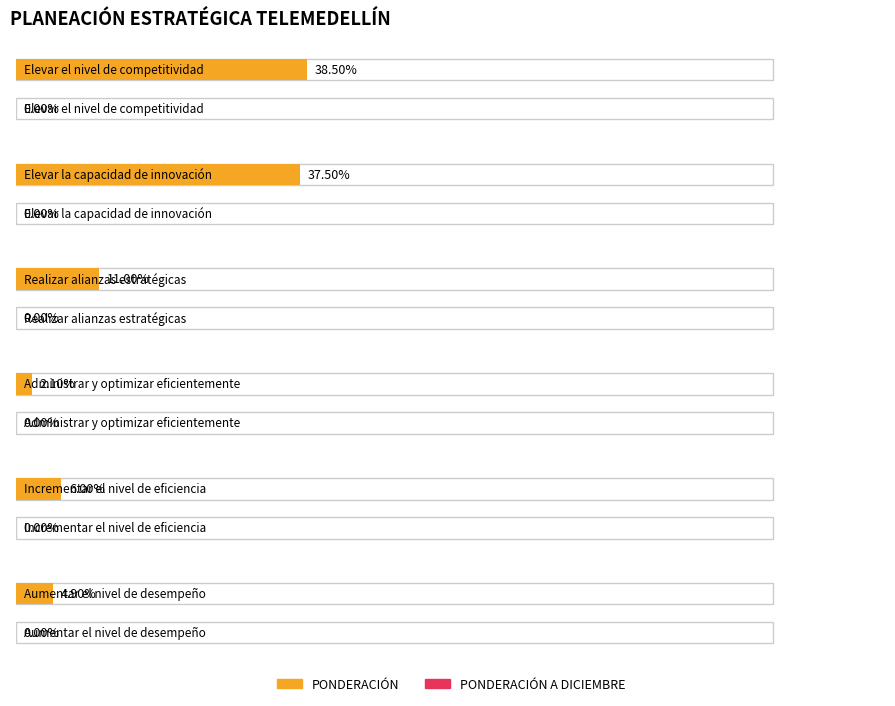

Between Elevar el nivel de competitividad and Aumentar el nivel de desempeño, which series saw the biggest shift?

PONDERACIÓN